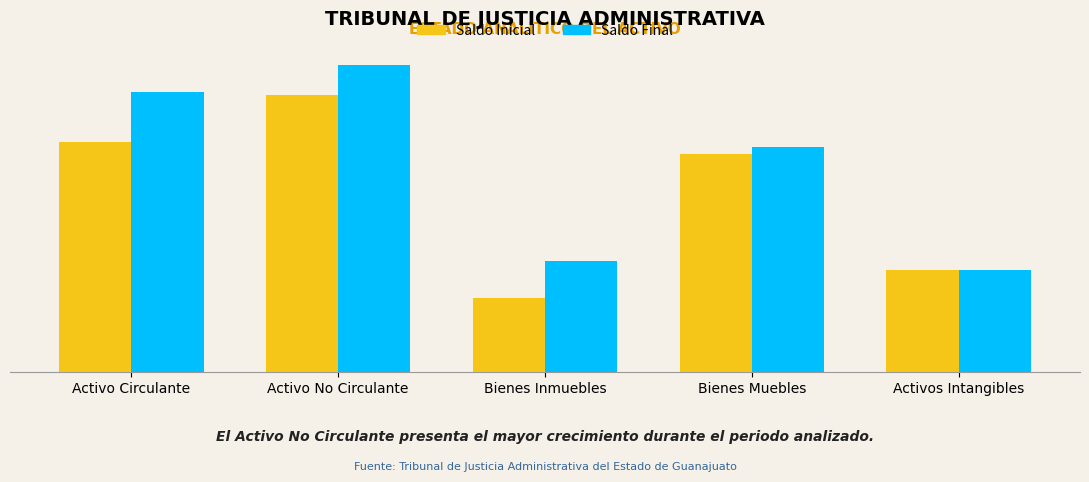

Which series changed the most between Activo Circulante and Activos Intangibles?

Saldo Final